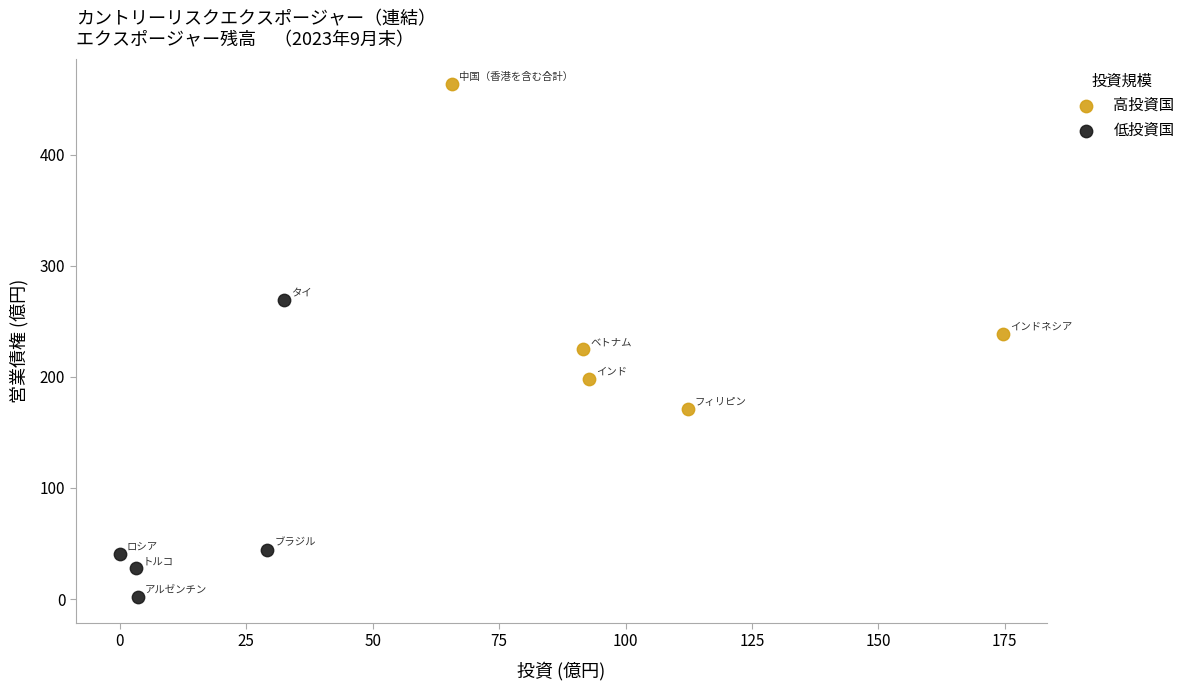

Which series contains the lowest Y value?

低投資国